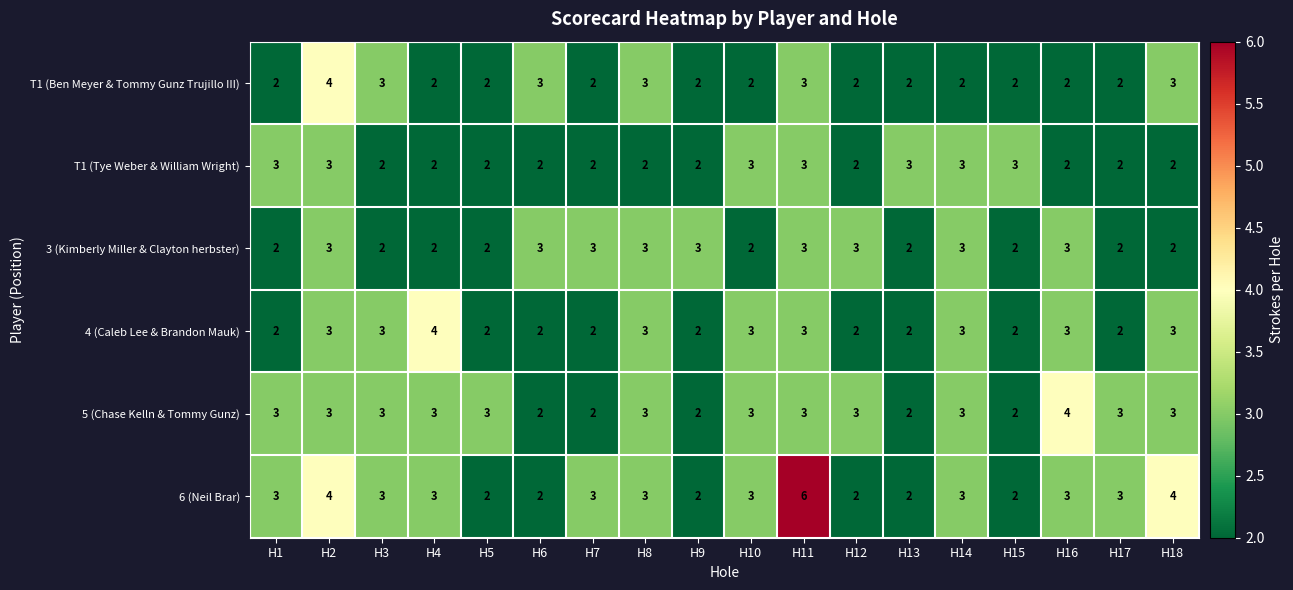

What is the maximum value for T1 (Ben Meyer & Tommy Gunz Trujillo III)?

4